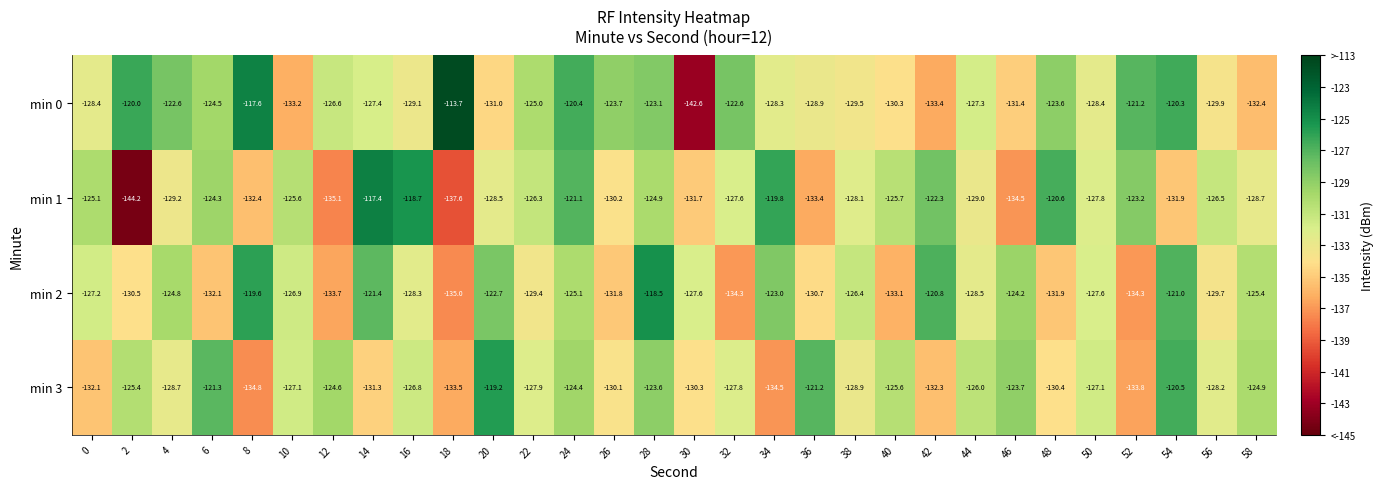

At which category is the sum across all series the highest?

28